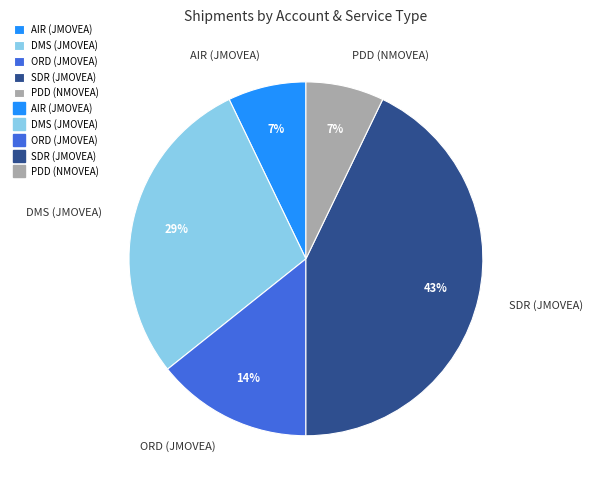

True or false: AIR (JMOVEA) accounts for 7% of the total.

True